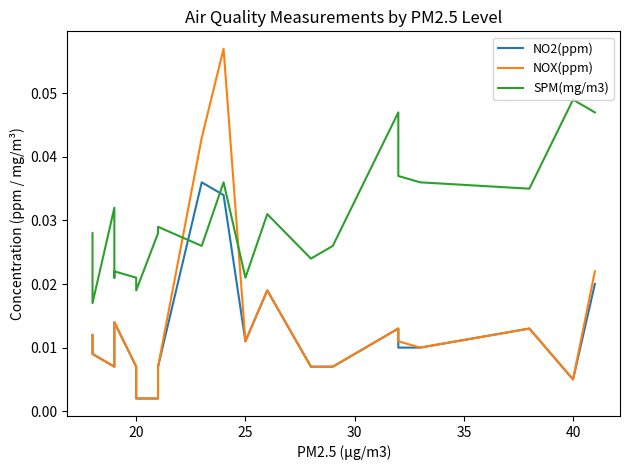

Count the number of categories in the chart.

22